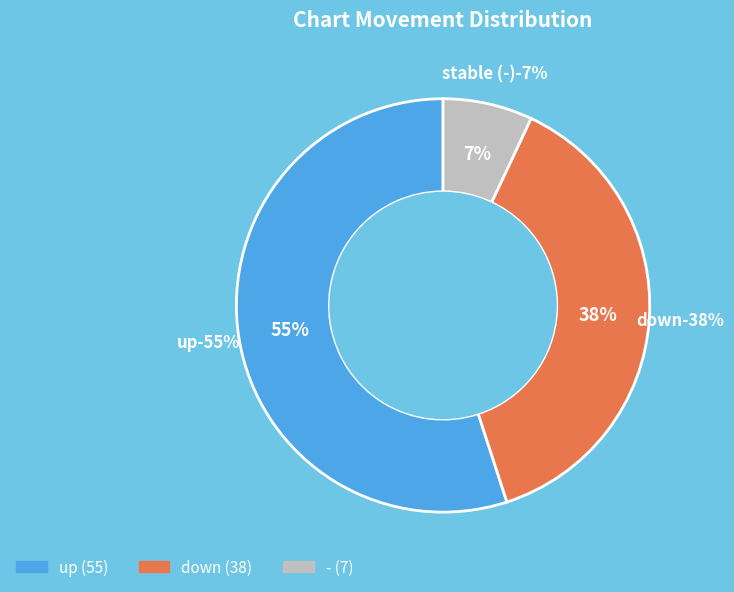

How many slices are in this pie chart?

3